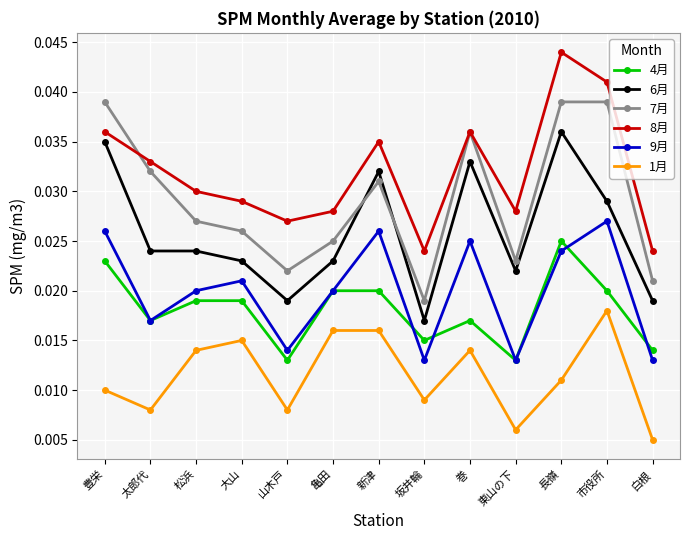

How many interior local valleys does the 4月 series have?

4